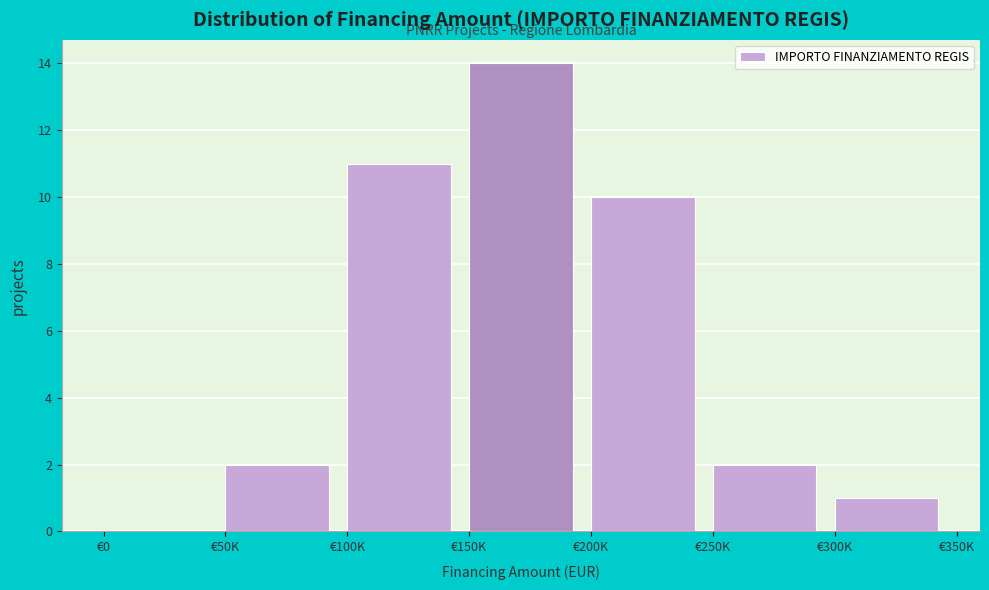

Reading left to right, transcribe all the data shown in this chart.

€0=0	€50K=2	€100K=11	€150K=14	€200K=10	€250K=2	€300K=1